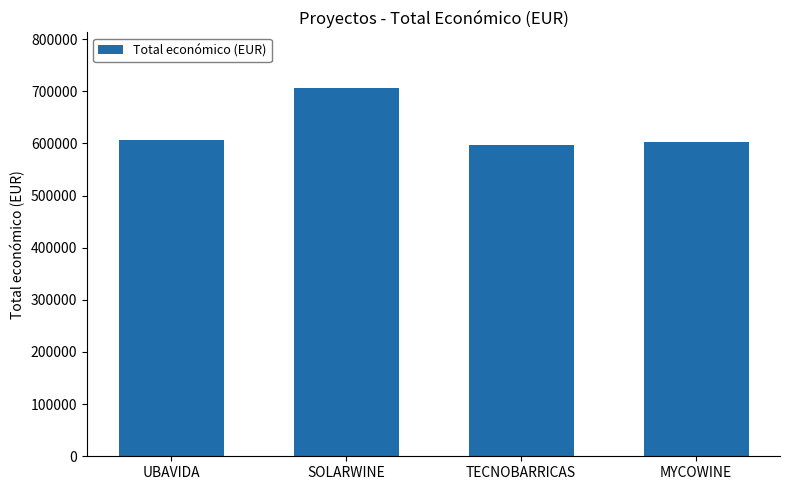

What is the change in value from TECNOBARRICAS to MYCOWINE?

+5911.4